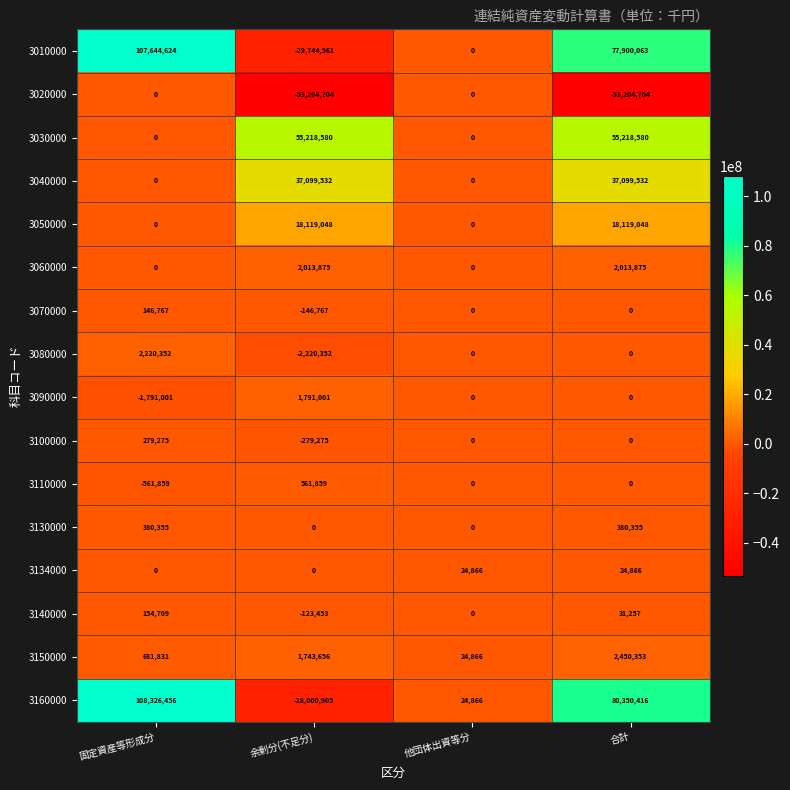

What is the spread (max minus min) of values at 余剰分(不足分)?

108423284